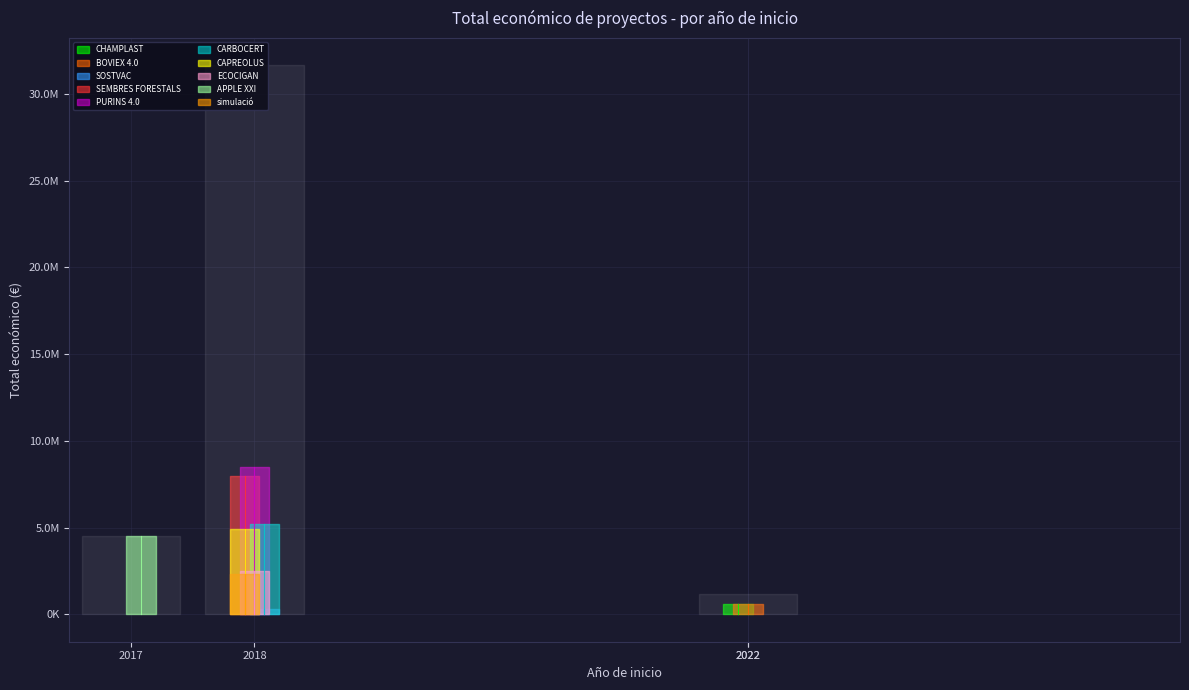

Reading left to right, transcribe all the data shown in this chart.

596368	598672	311553	7967413	8484999	5187255	4902645	2483714	4520649	2296067